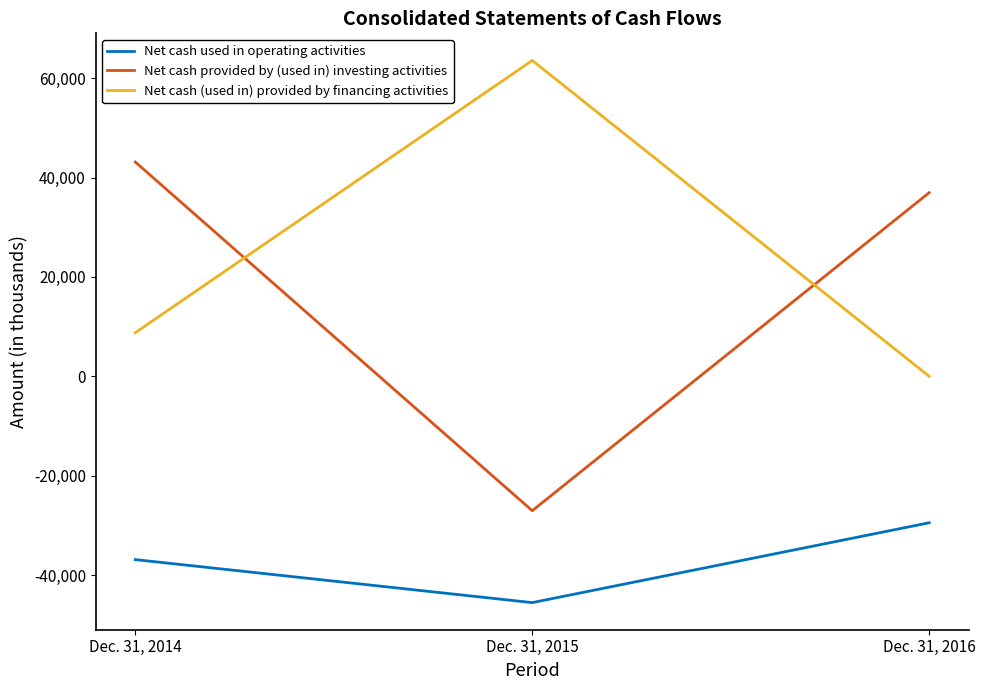

Which series has the widest spread of values?

Net cash provided by (used in) investing activities